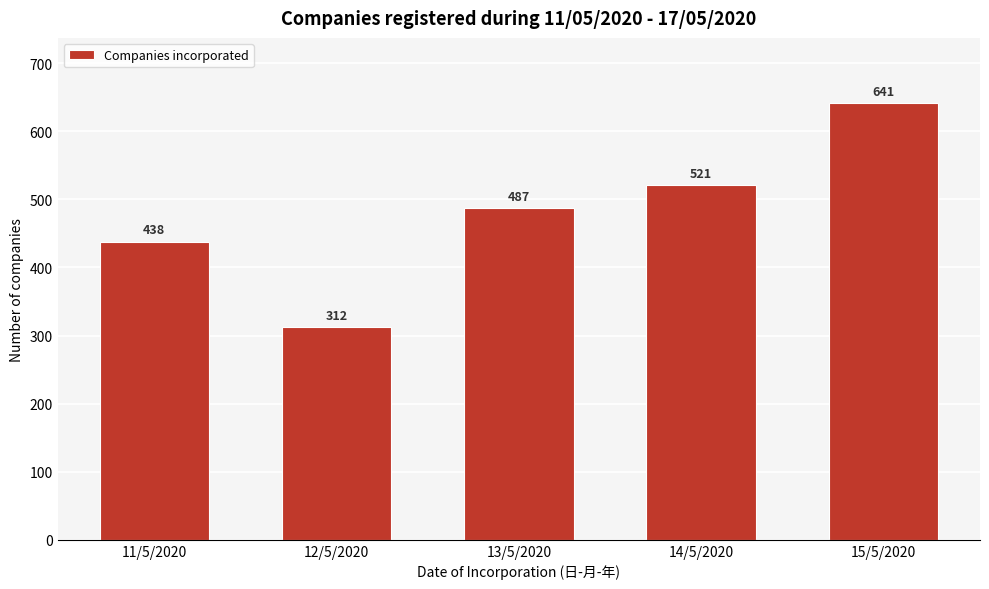

Reading left to right, transcribe all the data shown in this chart.

11/5/2020=438	12/5/2020=312	13/5/2020=487	14/5/2020=521	15/5/2020=641